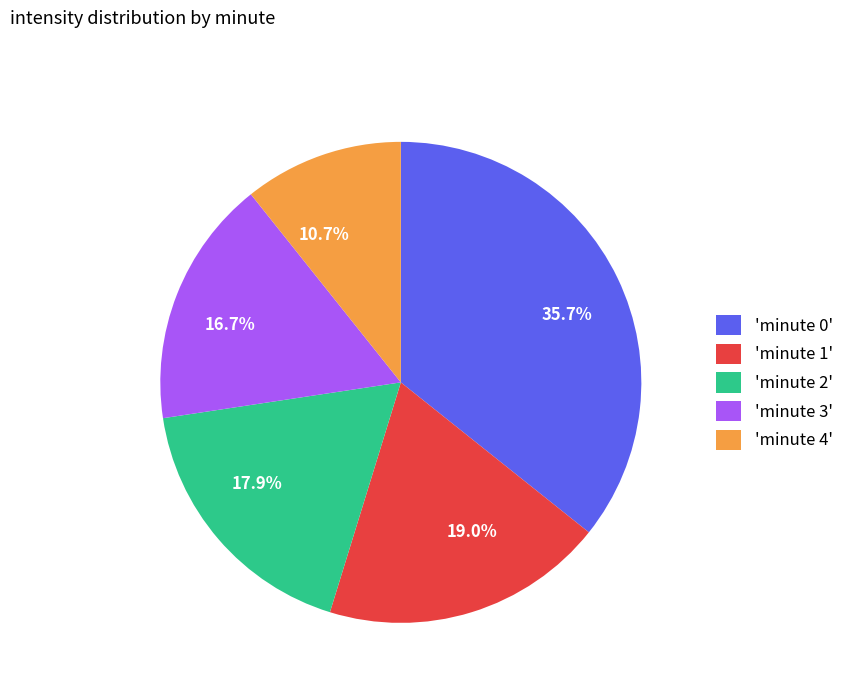

What portion of the pie excludes 35.7%?

64.3%